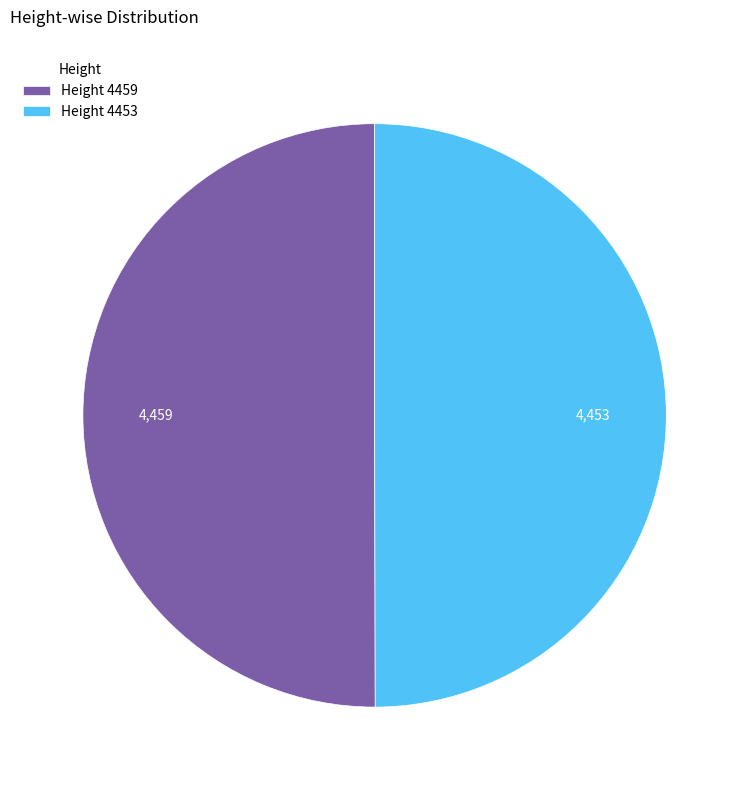

Do Height 4453 and Height 4459 together represent more than half of the pie?

Yes